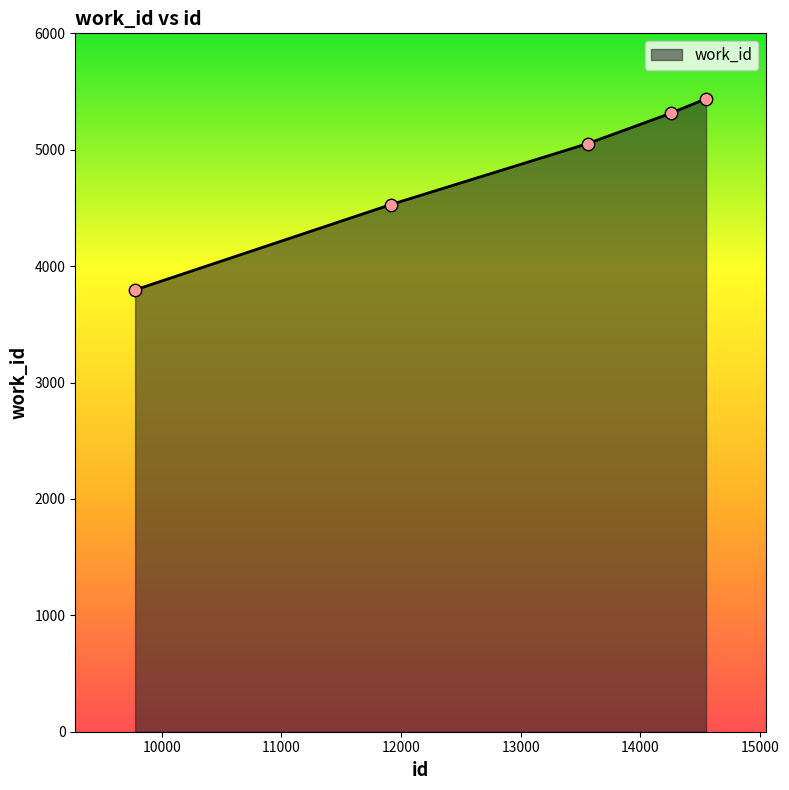

True or false: there are more than 2 points higher than both neighbors.

False